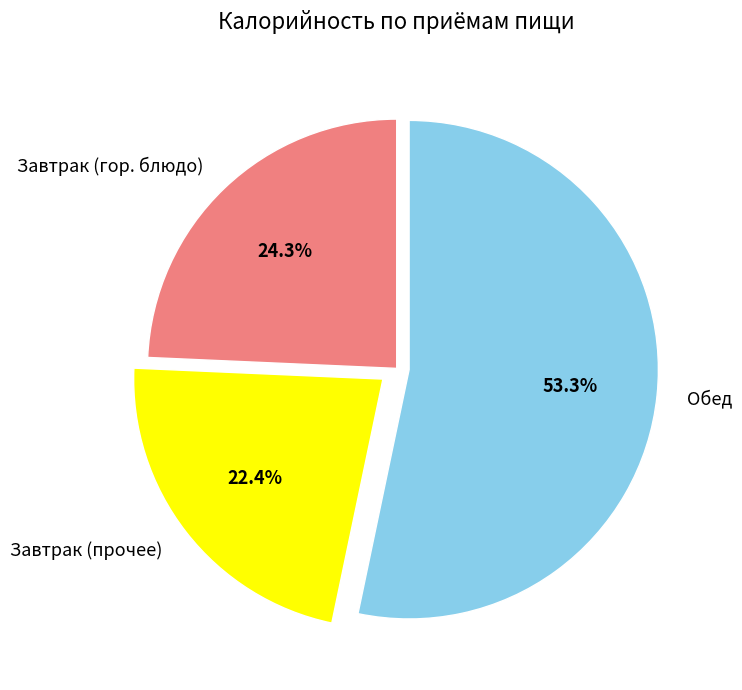

Combined, what portion of the pie is Обед and Завтрак (гор. блюдо)?

77.6%